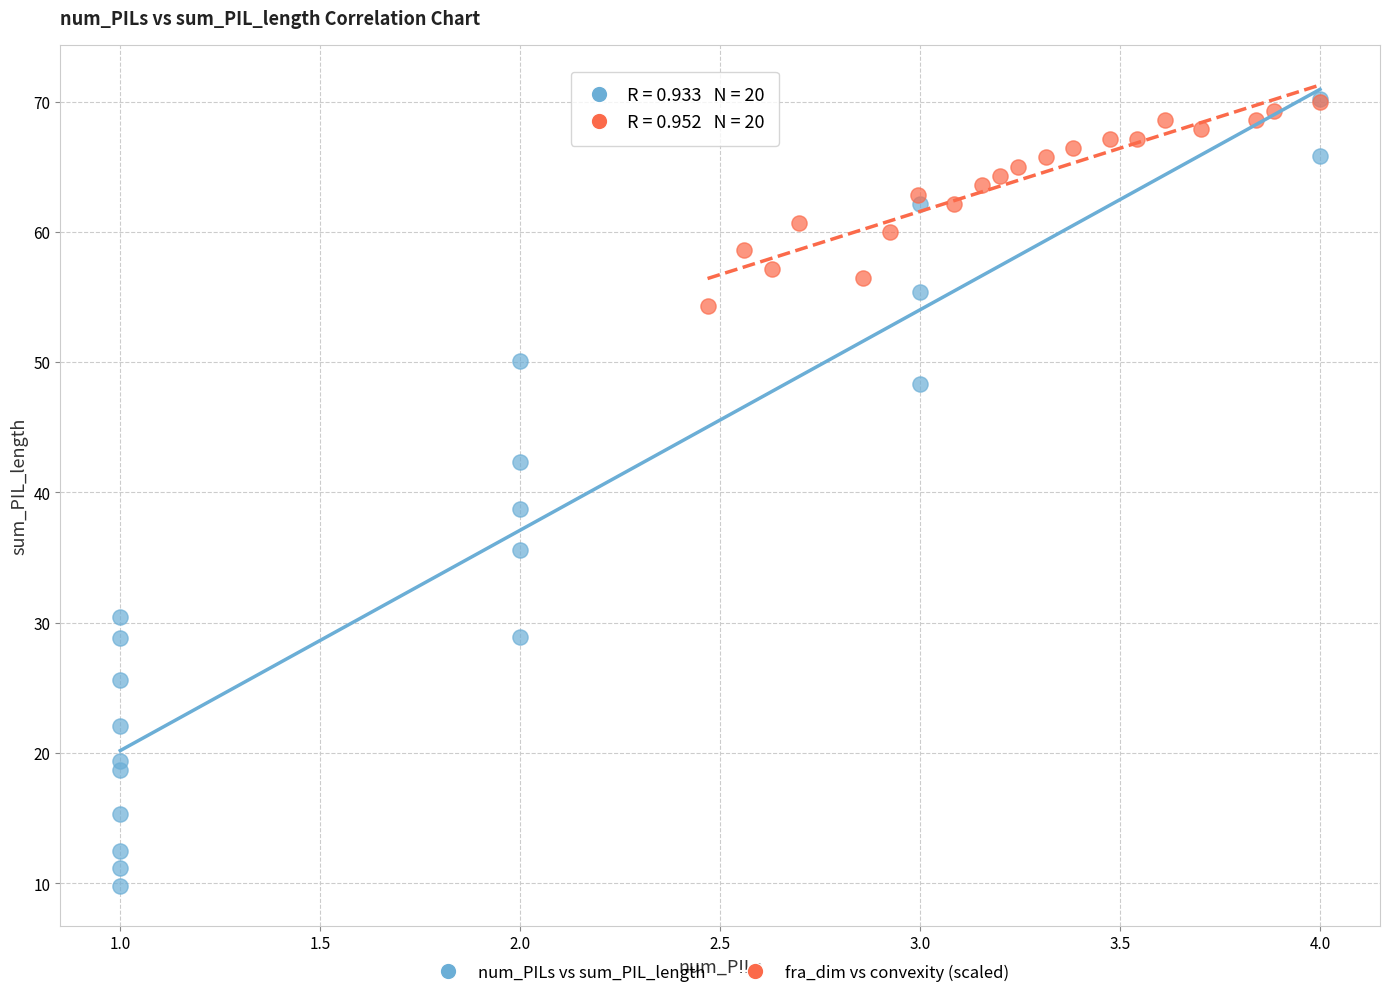

Which series has the widest spread of Y values?

num_PILs vs sum_PIL_length